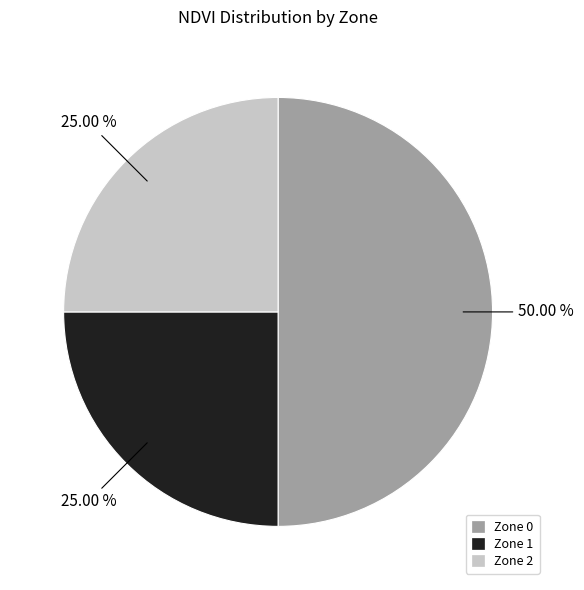

How many slices are in this pie chart?

3